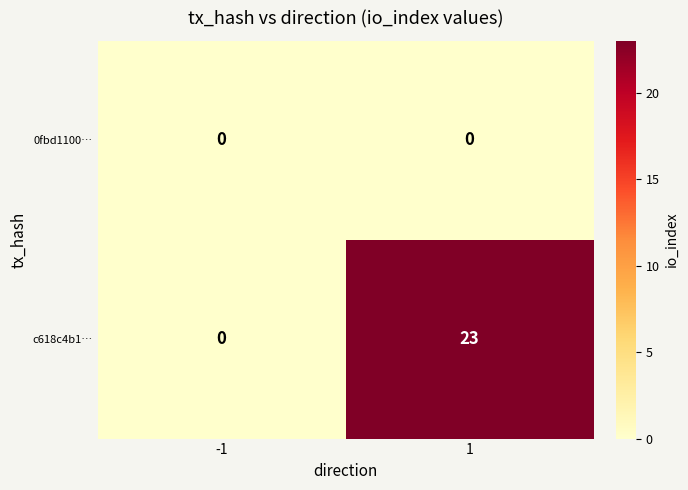

Which series changed the most between -1 and 1?

c618c4b1…